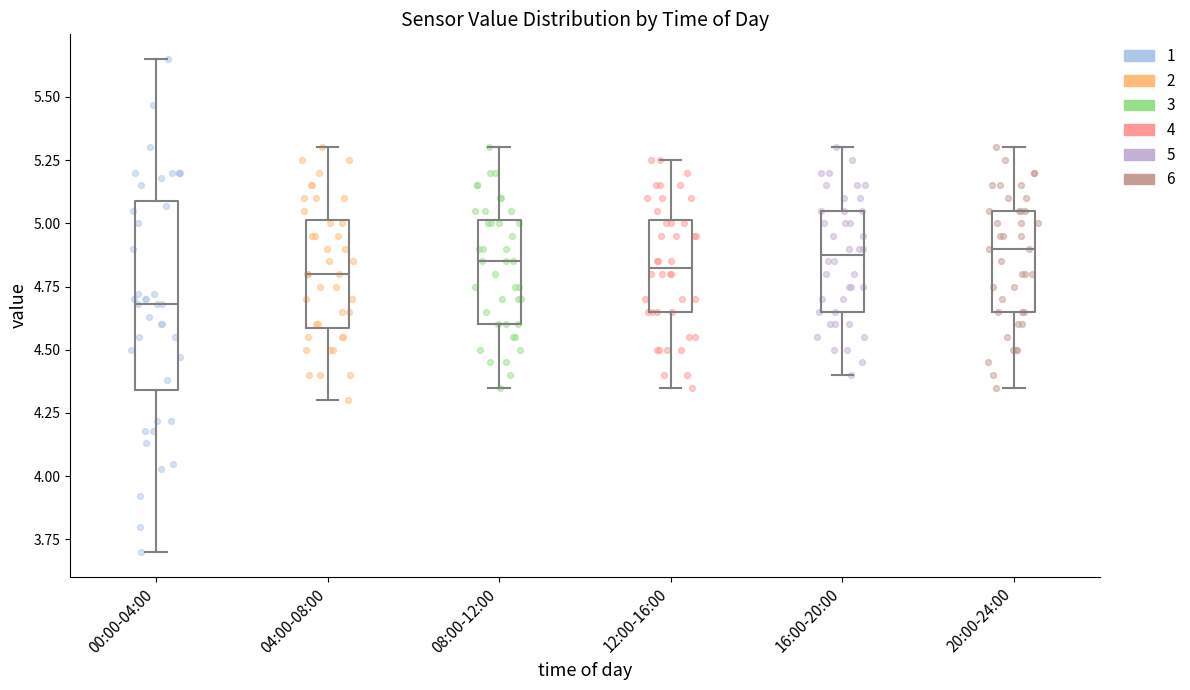

Which box's median line is the lowest?

00:00-04:00